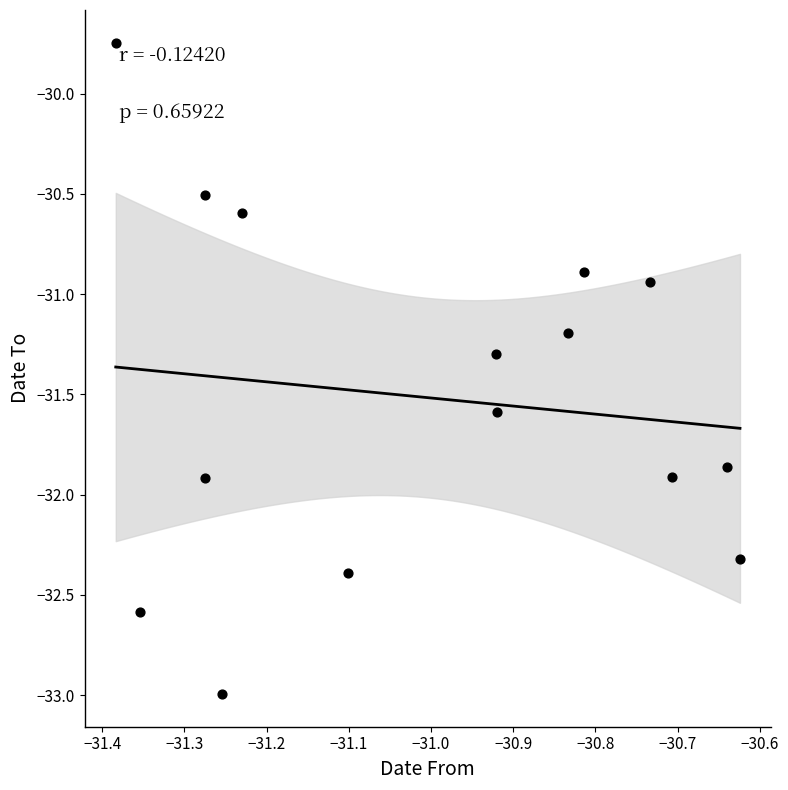

What is the range of Y values (max minus min)?

3.3